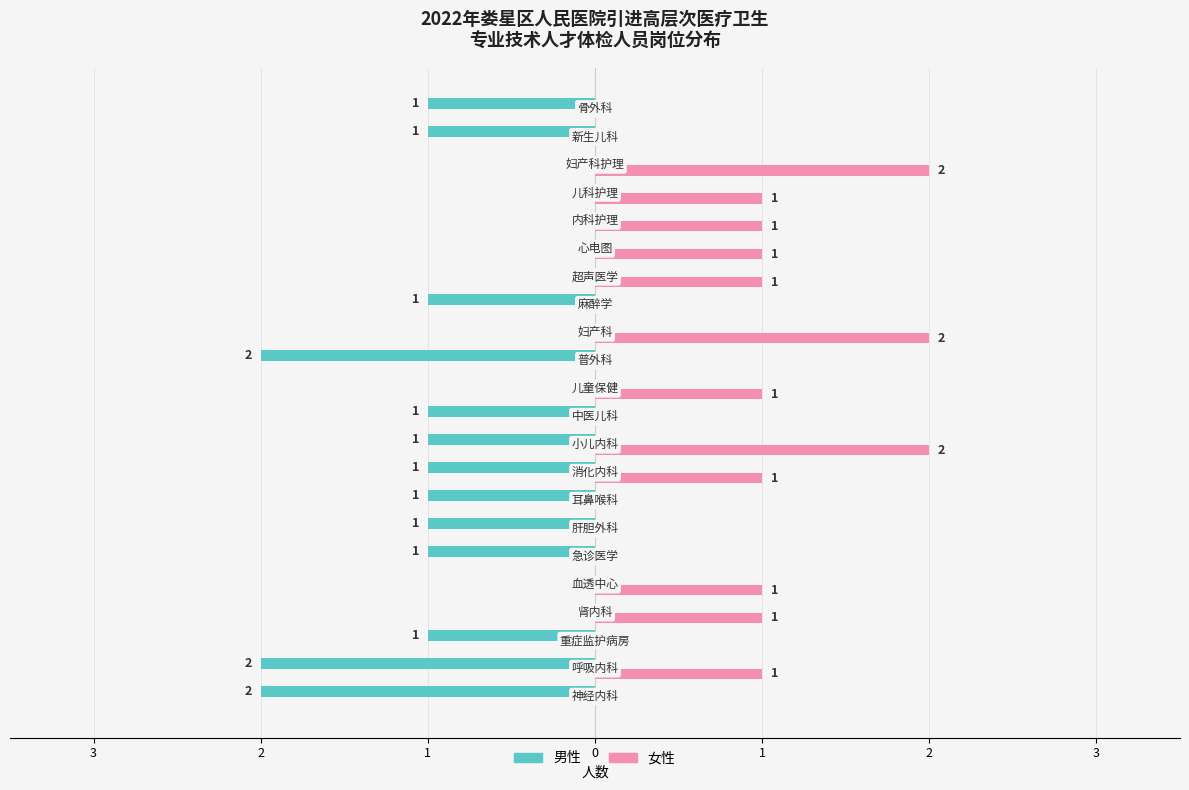

What are all the series names shown in the legend?

男性, 女性